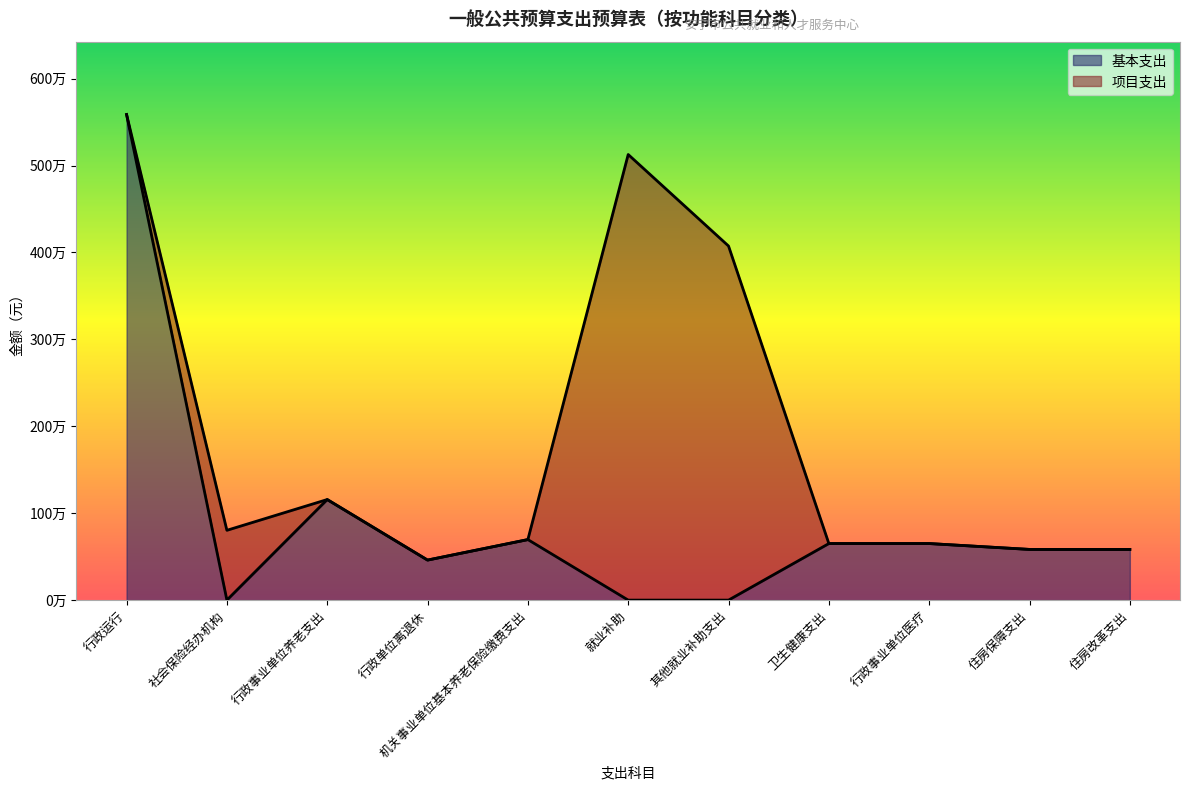

The chart shows a value of 0 at 其他就业补助支出. True or false?

True